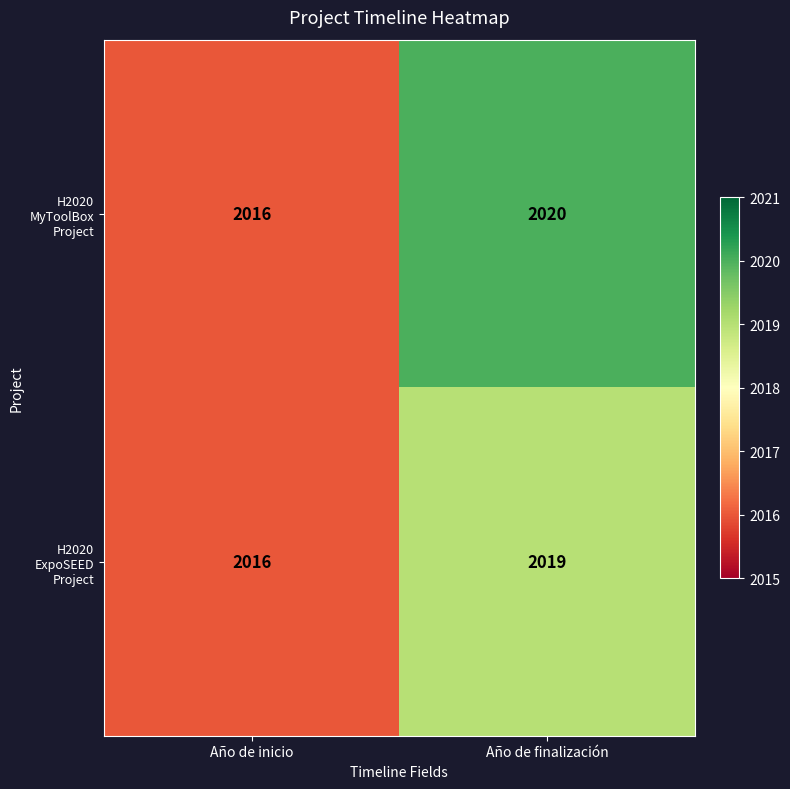

Where is H2020 MyToolBox Project nearest to the value 2018?

Año de inicio